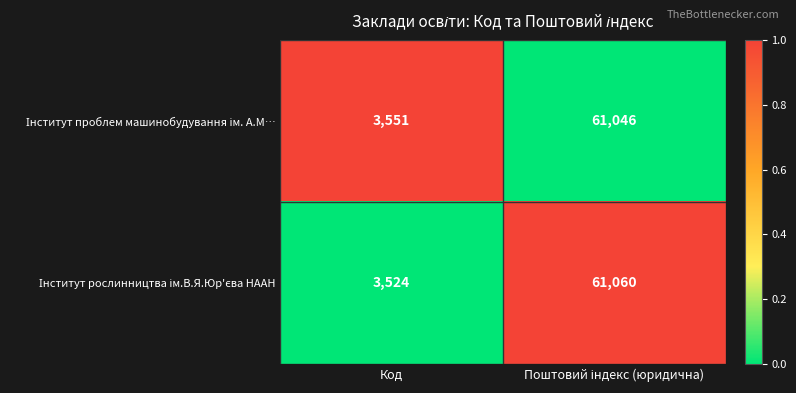

What is the difference between the highest and lowest values at Код?

27